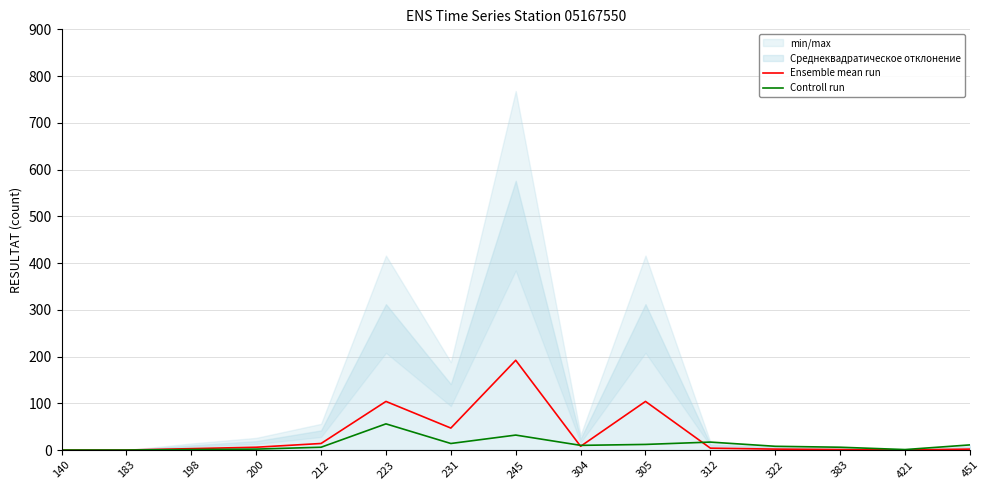

Between 198 and 140, which is larger?

198